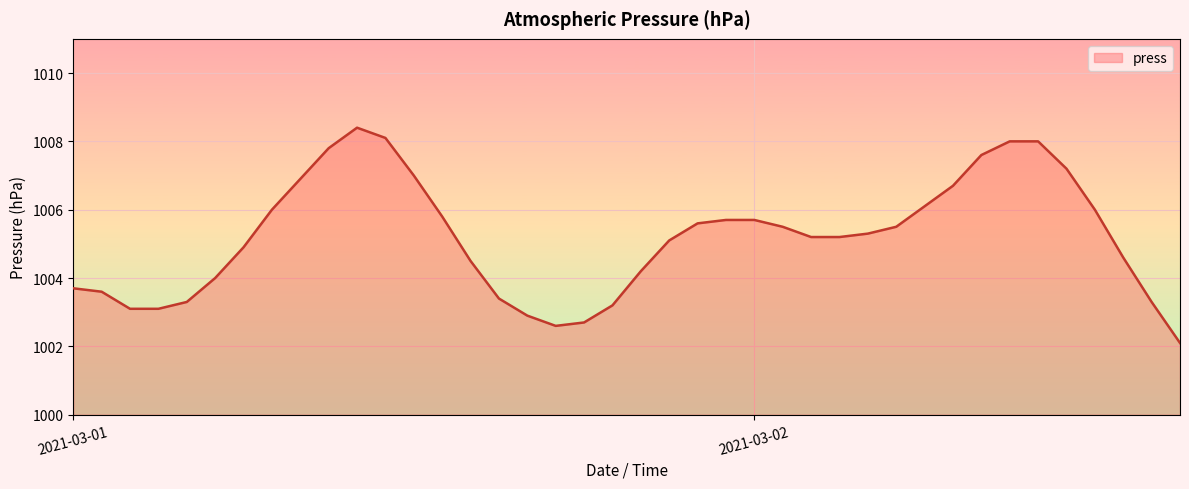

What is the difference between the maximum and minimum values?

6.3